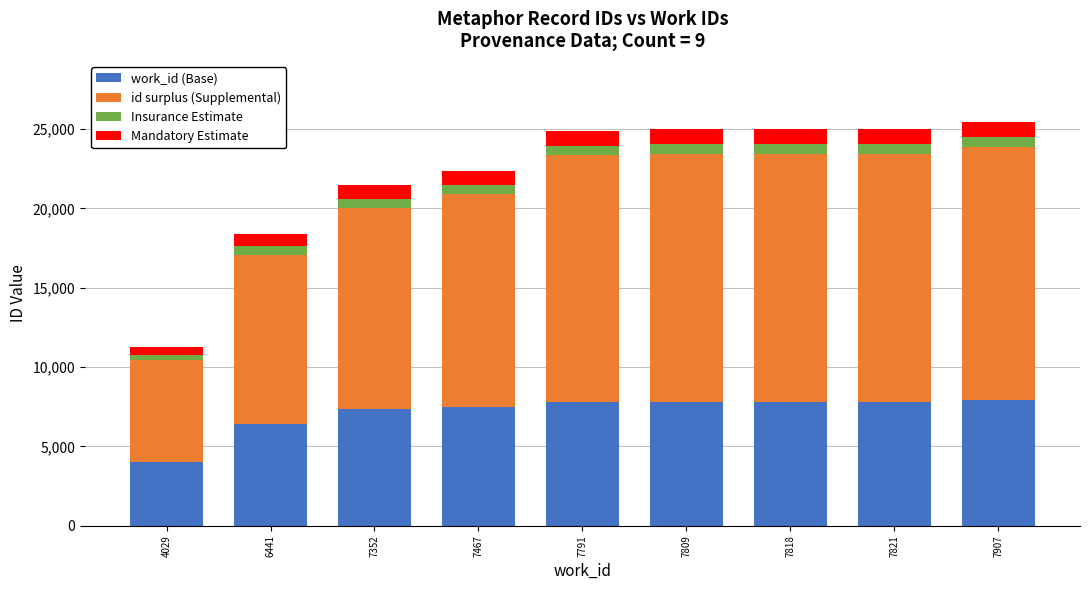

What is the total value across all series at 7352?

21475.4